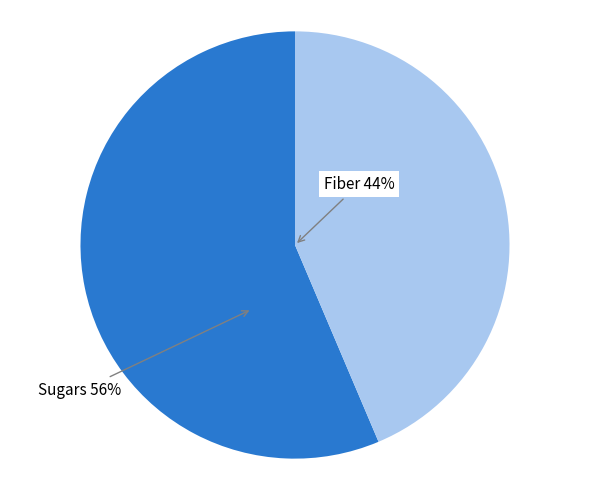

Which slice is the smallest?

Fiber 44%